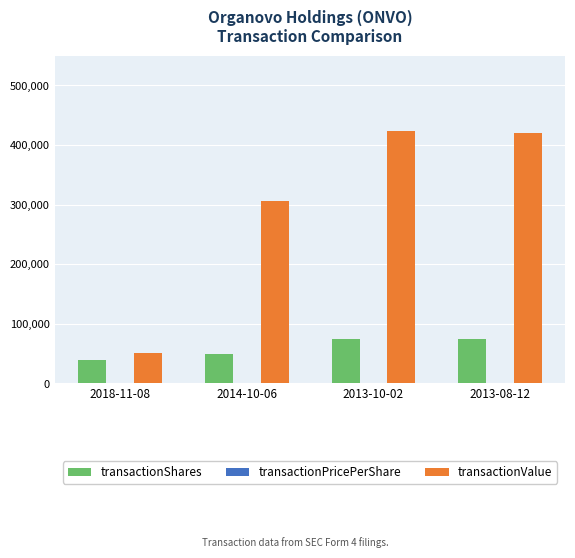

What is the highest value of the transactionShares series?

75000.0